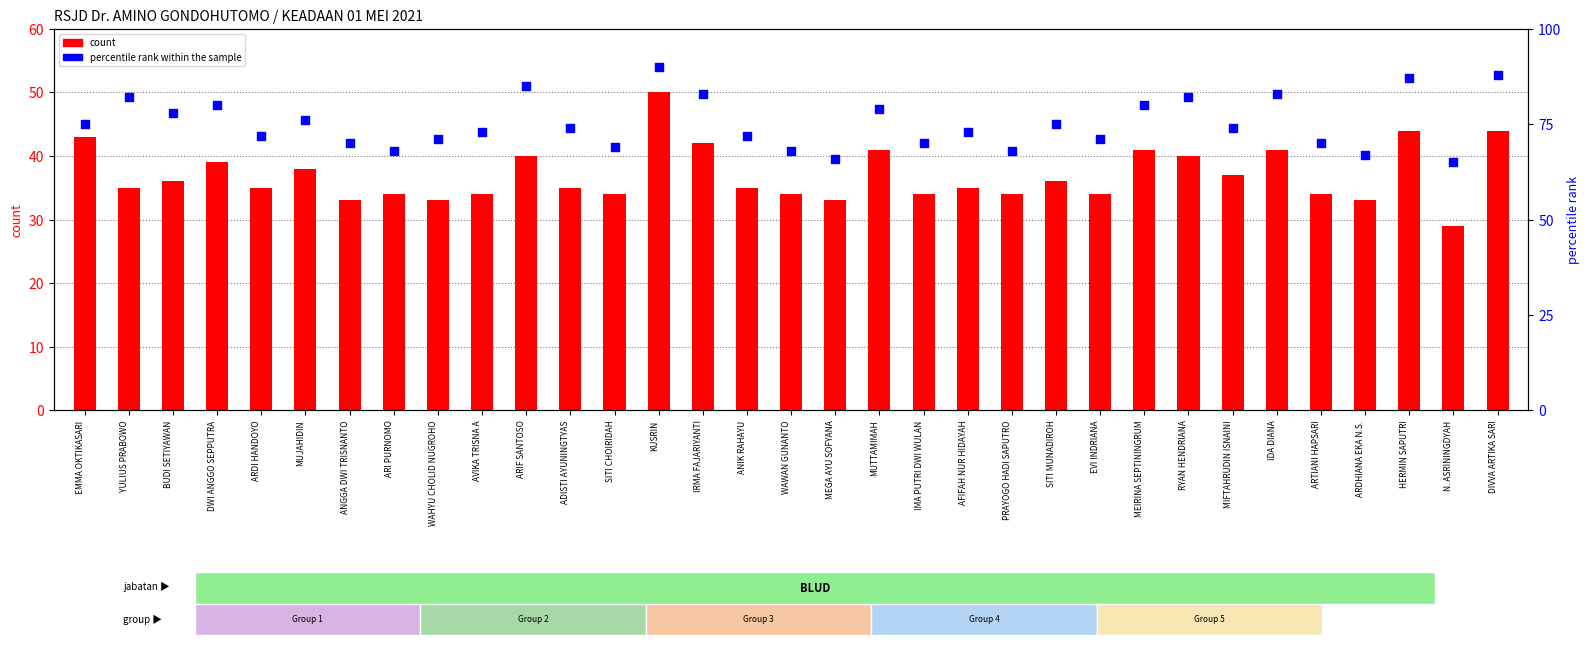

Which series contains the highest Y value?

percentile rank within the sample